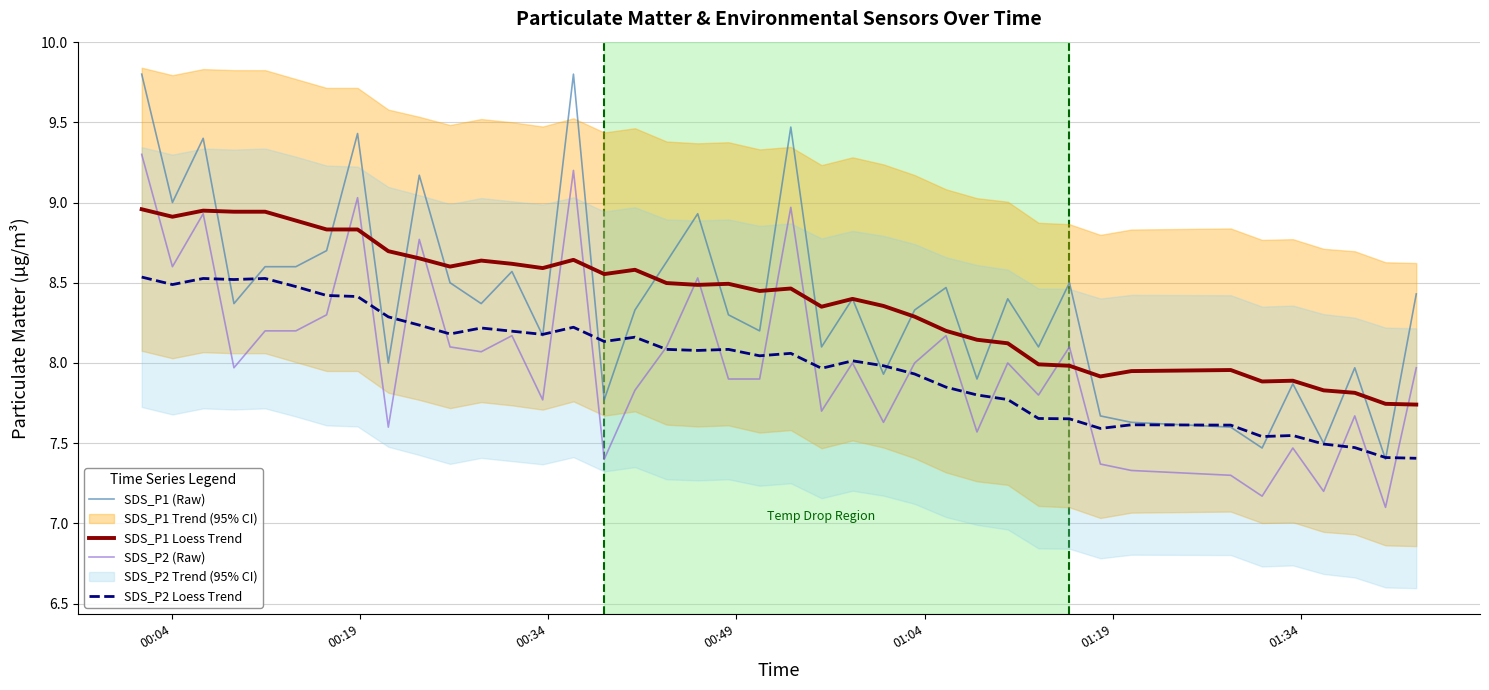

Reading left to right, what are all the values shown in this chart?

SDS_P1 (Raw): 9.8	9.0	9.4	8.4	8.6	8.6	8.7	9.4	8.0	9.2	8.5	8.4	8.6	8.2	9.8	7.8	8.3	8.6	8.9	8.3	8.2	9.5	8.1	8.4	7.9	8.3	8.5	7.9	8.4	8.1	8.5	7.7	7.6	7.6	7.5	7.9	7.5	8.0	7.4	8.4
SDS_P1 Loess Trend: 9.0	8.9	8.9	8.9	8.9	8.9	8.8	8.8	8.7	8.7	8.6	8.6	8.6	8.6	8.6	8.6	8.6	8.5	8.5	8.5	8.4	8.5	8.4	8.4	8.4	8.3	8.2	8.1	8.1	8.0	8.0	7.9	7.9	8.0	7.9	7.9	7.8	7.8	7.7	7.7
SDS_P2 (Raw): 9.3	8.6	8.9	8.0	8.2	8.2	8.3	9.0	7.6	8.8	8.1	8.1	8.2	7.8	9.2	7.4	7.8	8.1	8.5	7.9	7.9	9.0	7.7	8.0	7.6	8.0	8.2	7.6	8.0	7.8	8.1	7.4	7.3	7.3	7.2	7.5	7.2	7.7	7.1	8.0
SDS_P2 Loess Trend: 8.5	8.5	8.5	8.5	8.5	8.5	8.4	8.4	8.3	8.2	8.2	8.2	8.2	8.2	8.2	8.1	8.2	8.1	8.1	8.1	8.0	8.1	8.0	8.0	8.0	7.9	7.8	7.8	7.8	7.7	7.7	7.6	7.6	7.6	7.5	7.5	7.5	7.5	7.4	7.4